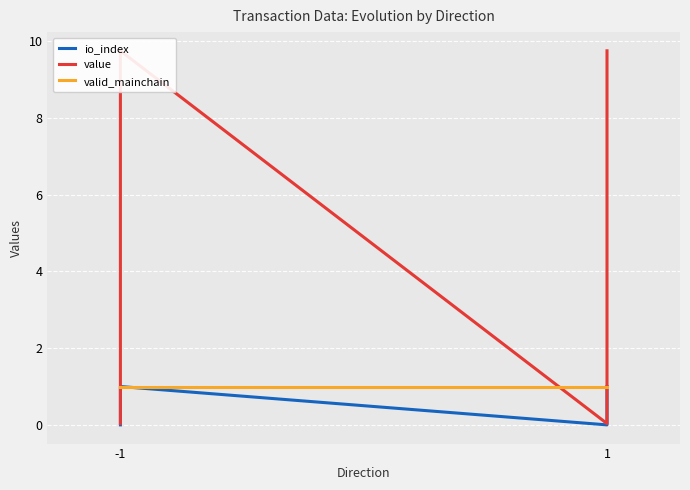

How many intersections are there between valid_mainchain and value?

3